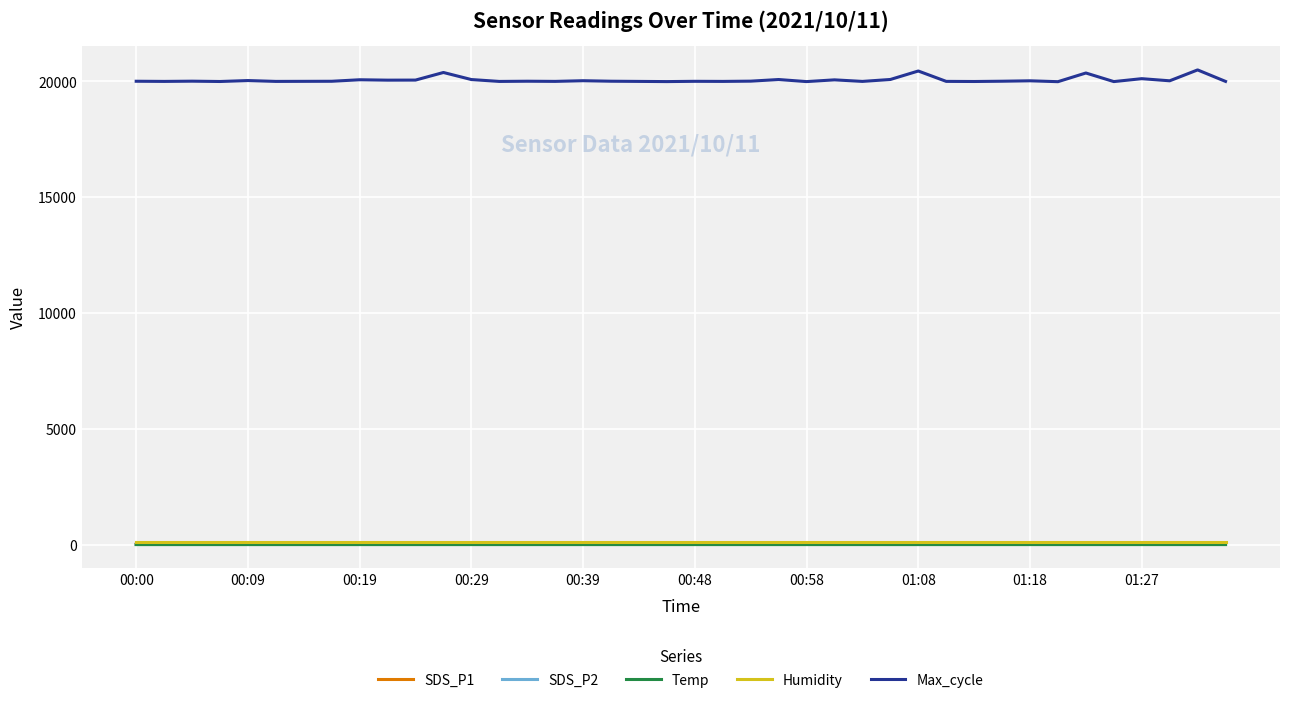

True or false: SDS_P2 and Max_cycle cross at least once.

False